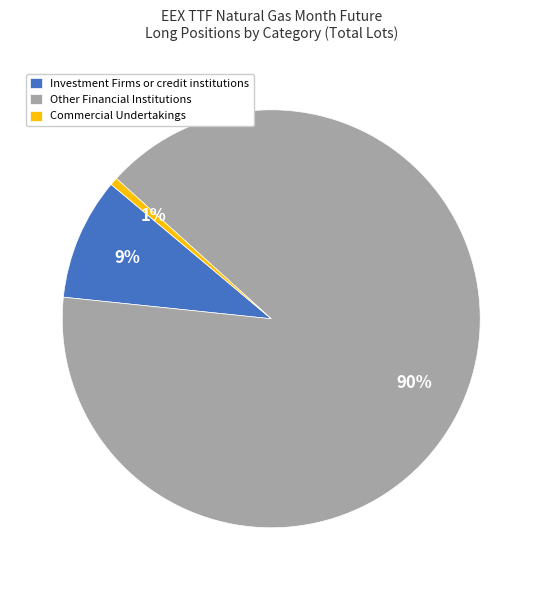

Which slice is the largest?

Other Financial Institutions